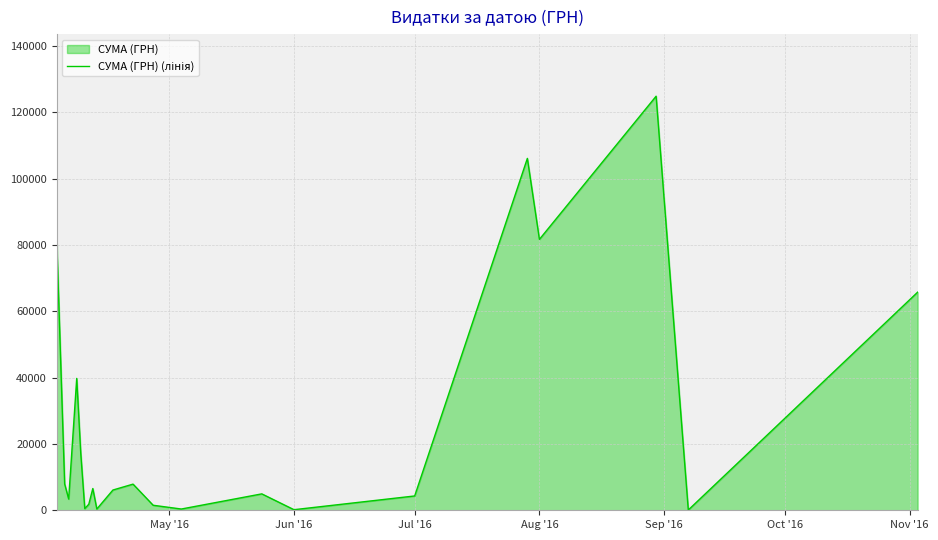

Is it true that the value at Aug '16 is 145337.4?

False